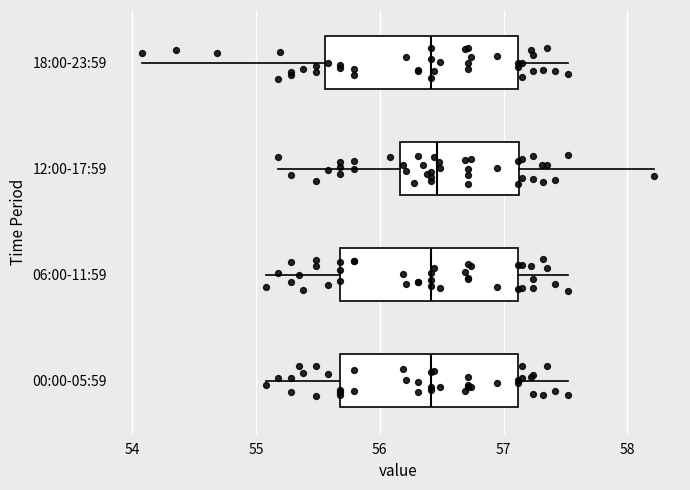

Comparing the boxes themselves (not the whiskers), which one is the widest?

18:00-23:59